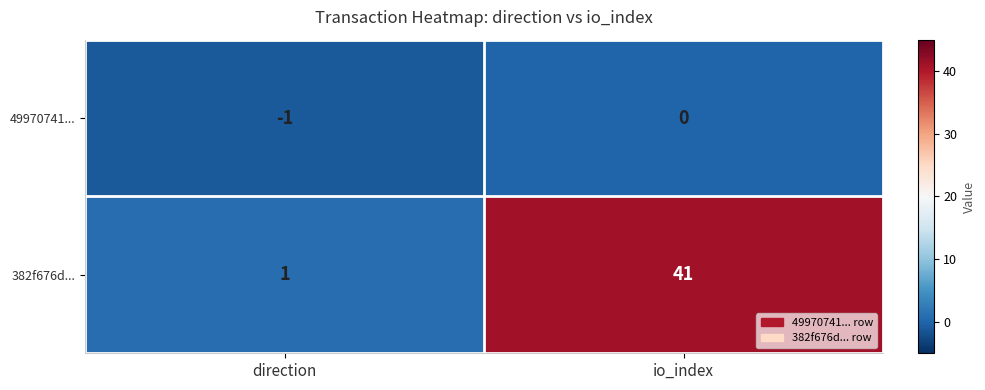

What is the total value across all series at io_index?

41